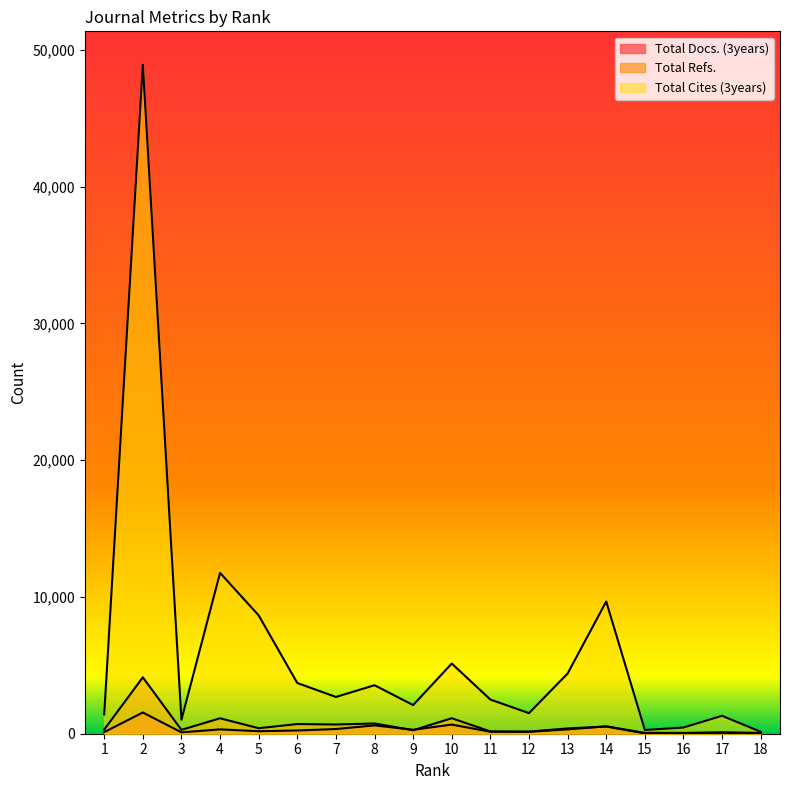

At which category does Total Refs. reach its first local valley?

3